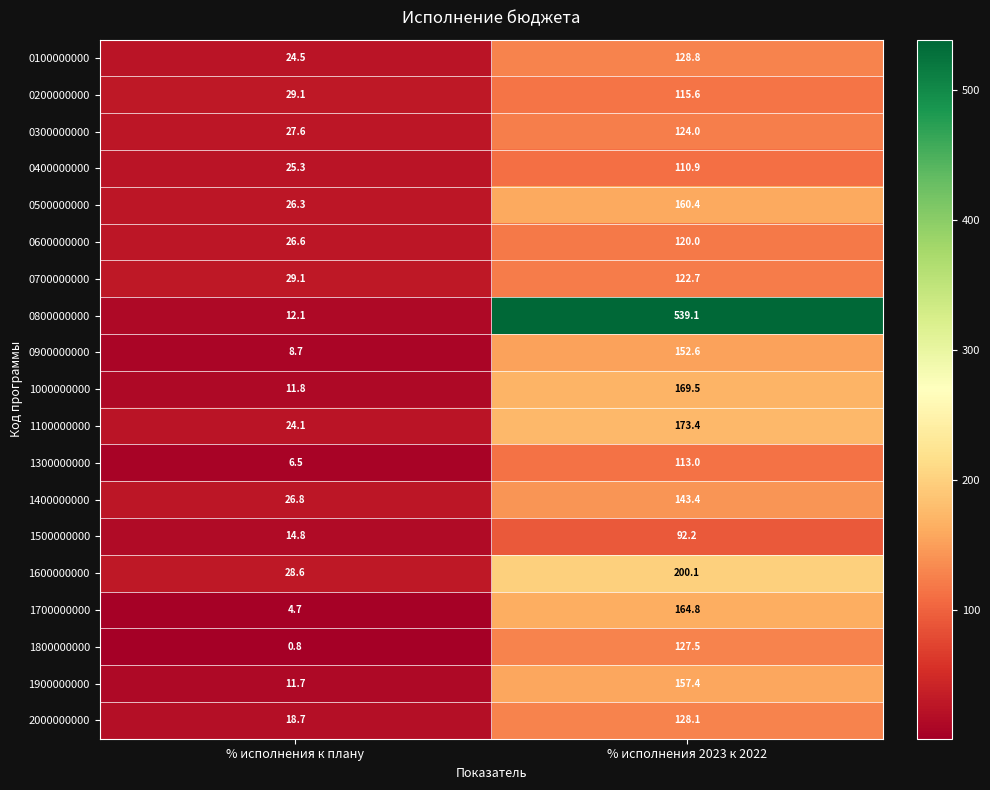

The value of 1900000000 at % исполнения к плану is 5.2. True or false?

False